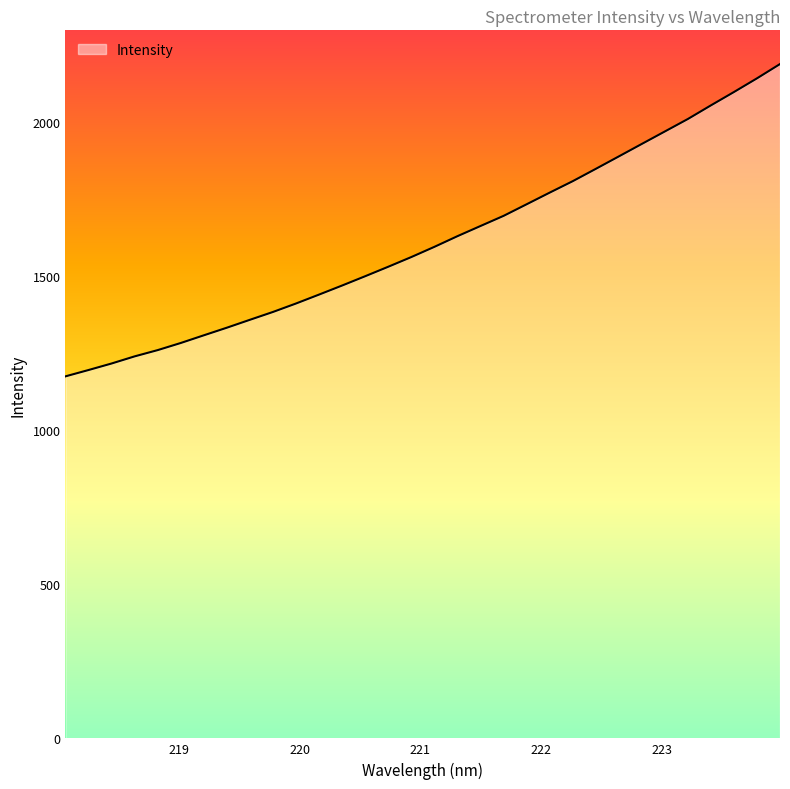

What is the greatest value displayed?

2186.8